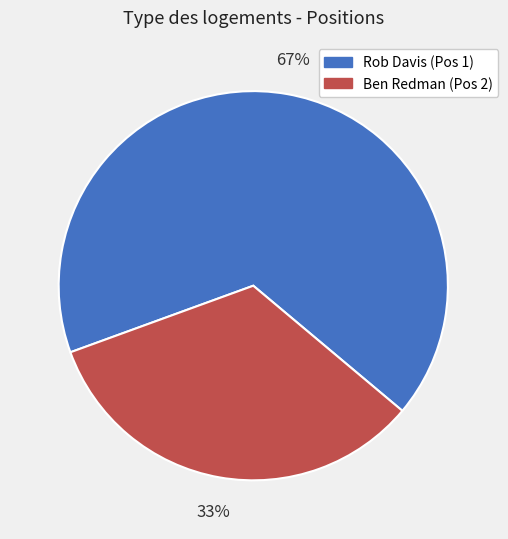

What percentage is the Rob Davis (Pos 1) slice, to the nearest percent?

67%